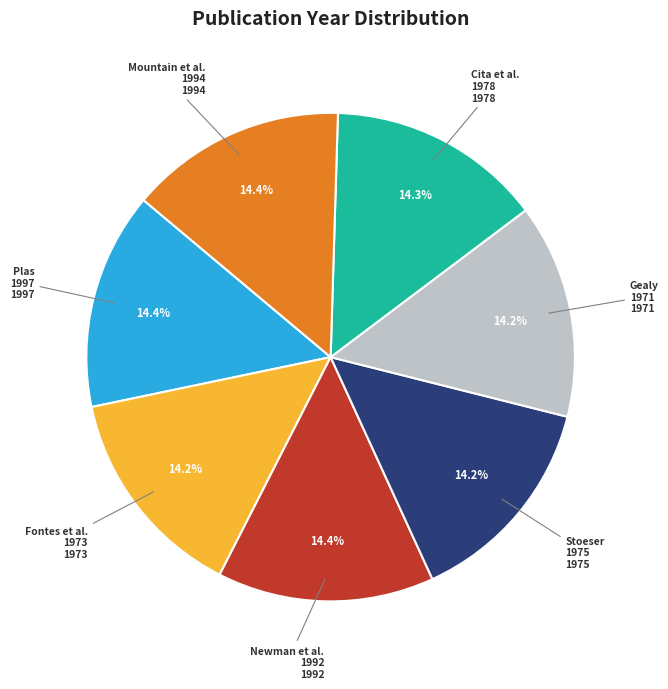

How many slices are in this pie chart?

7